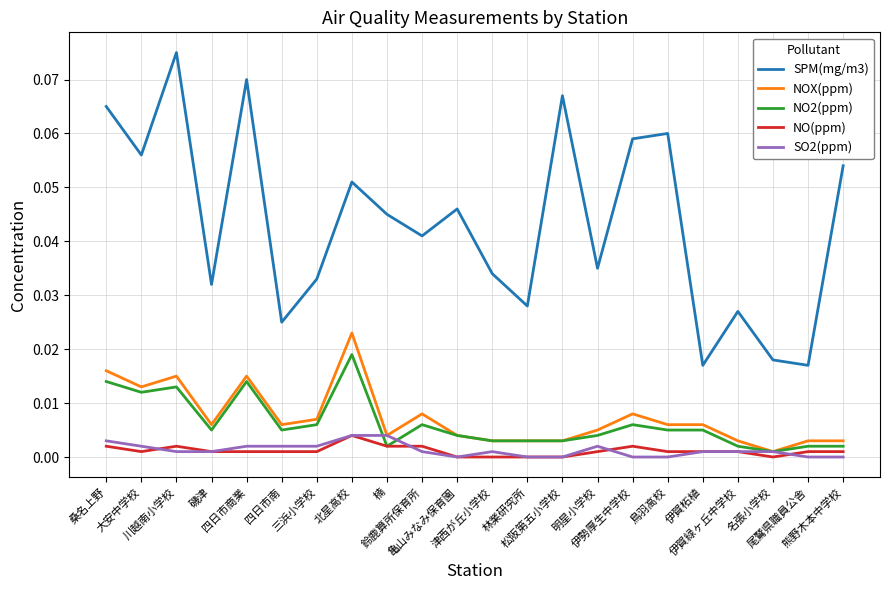

Is the value of NO2(ppm) at 松阪第五小学校 greater than the value of NO(ppm) at 磯津?

Yes